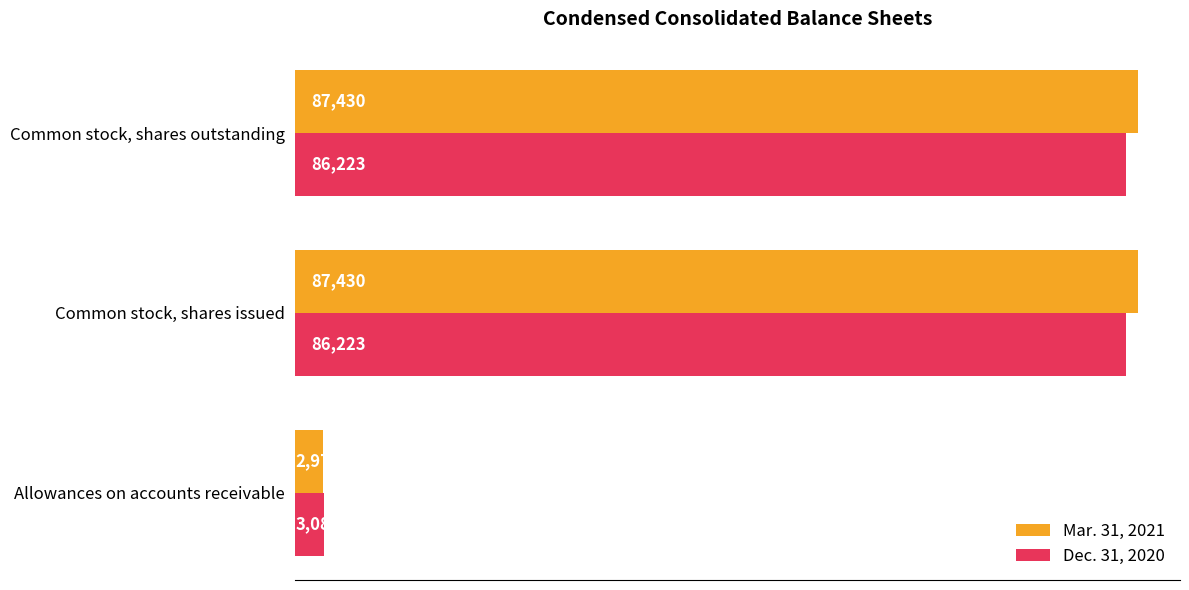

Which series has the largest total across all categories?

Mar. 31, 2021